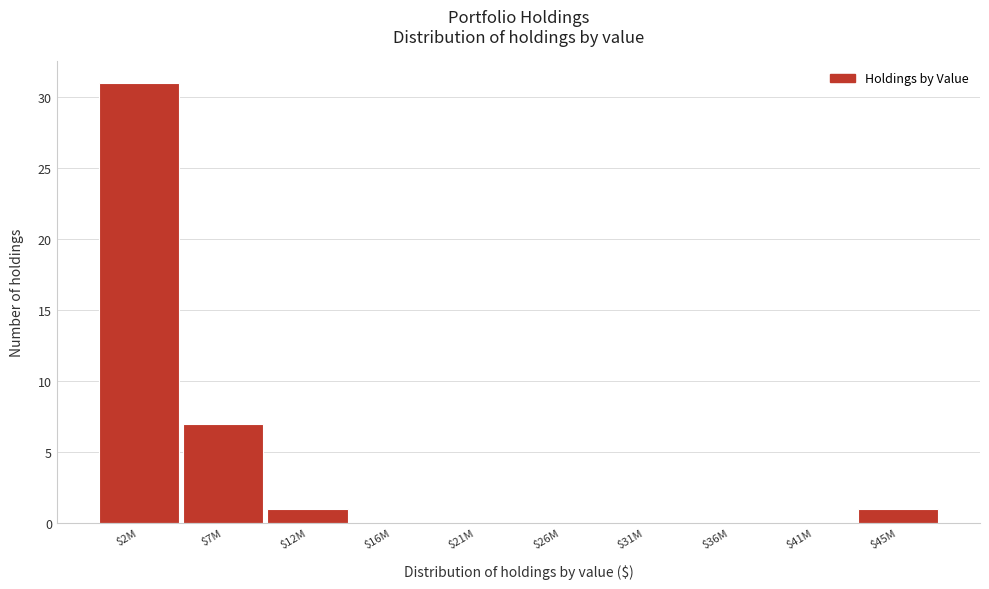

Where is the data nearest to the value 15?

$7M